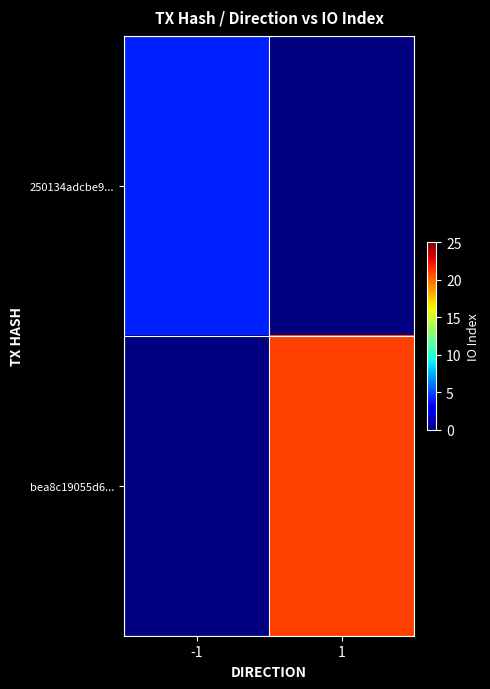

The bea8c19055d6... series shows 21.0 at 1. True or false?

True